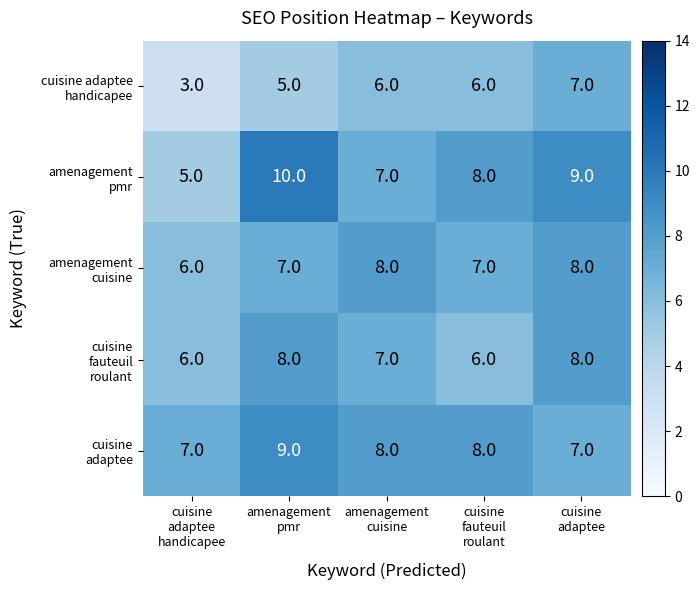

At how many categories does at least one series exceed 5?

5